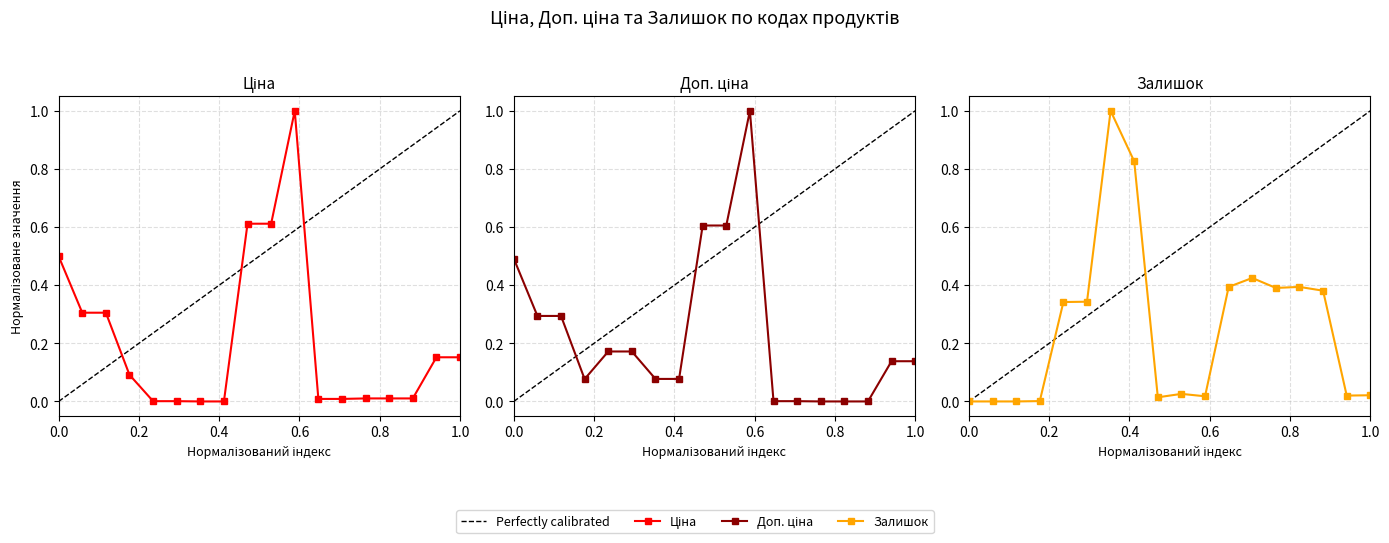

True or false: Ціна has more than 0 points higher than both neighbors.

True